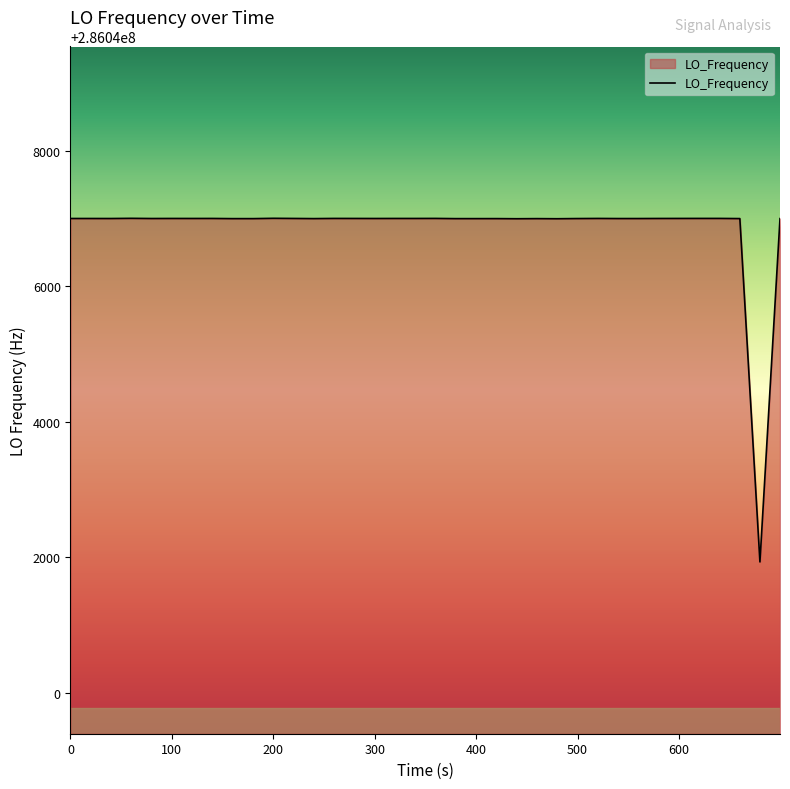

What is the difference between the maximum and minimum values?

5072.7